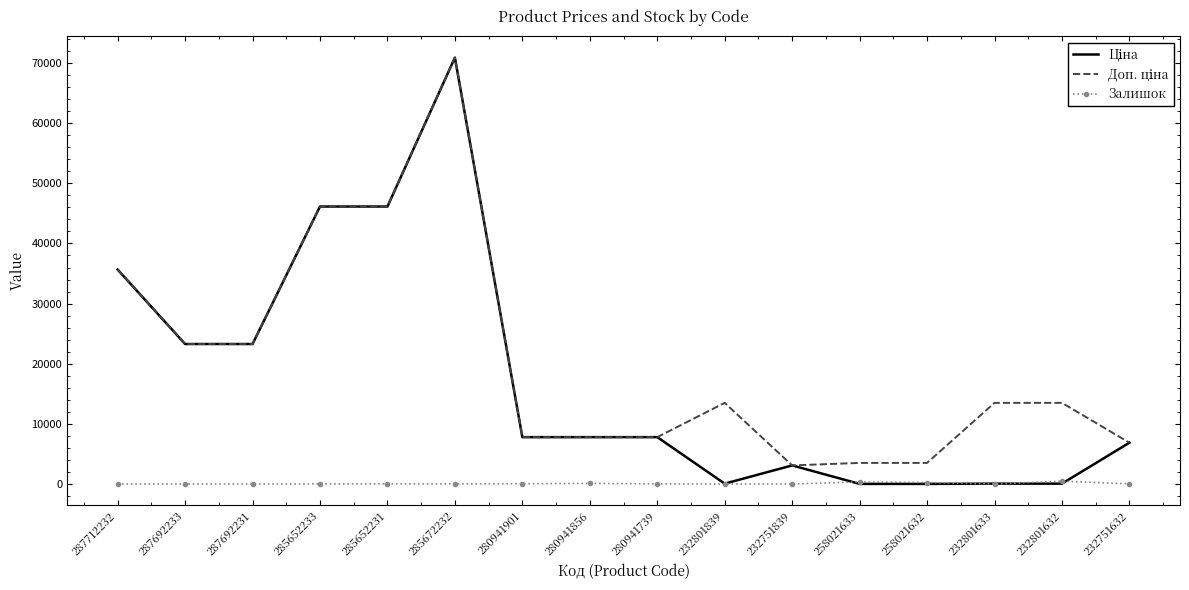

What is the spread (max minus min) of values at 287692233?

23278.2